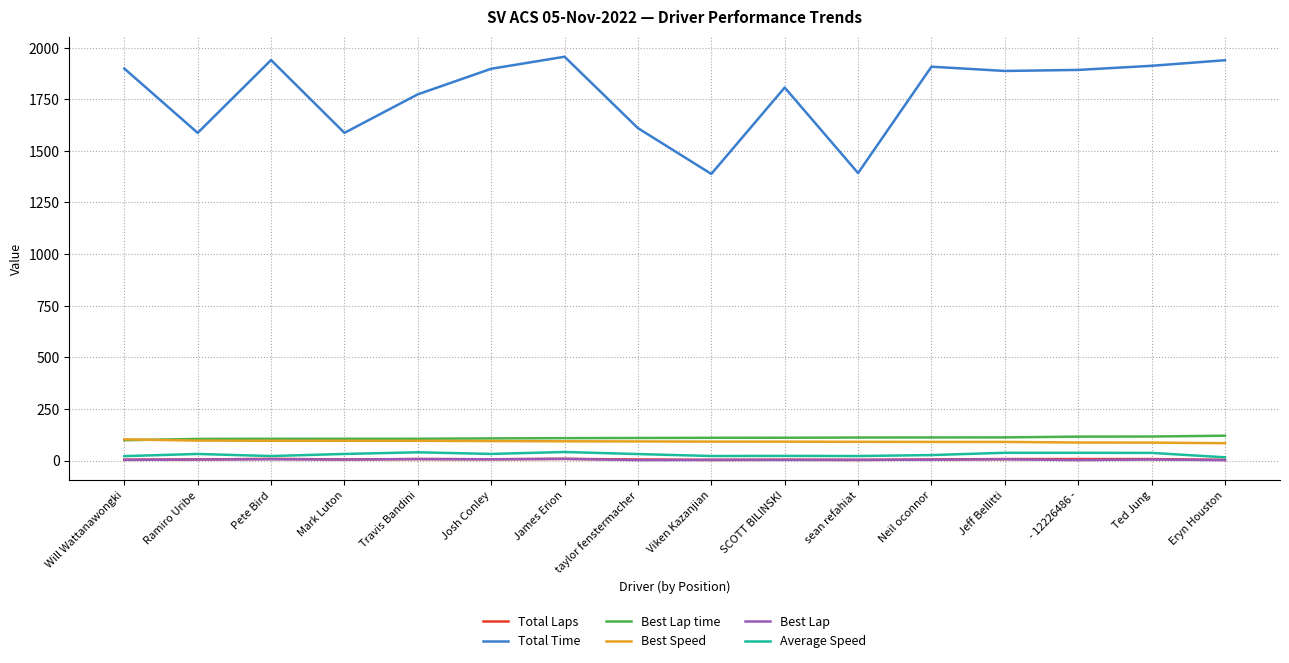

Which series changed the most between Viken Kazanjian and Eryn Houston?

Total Time